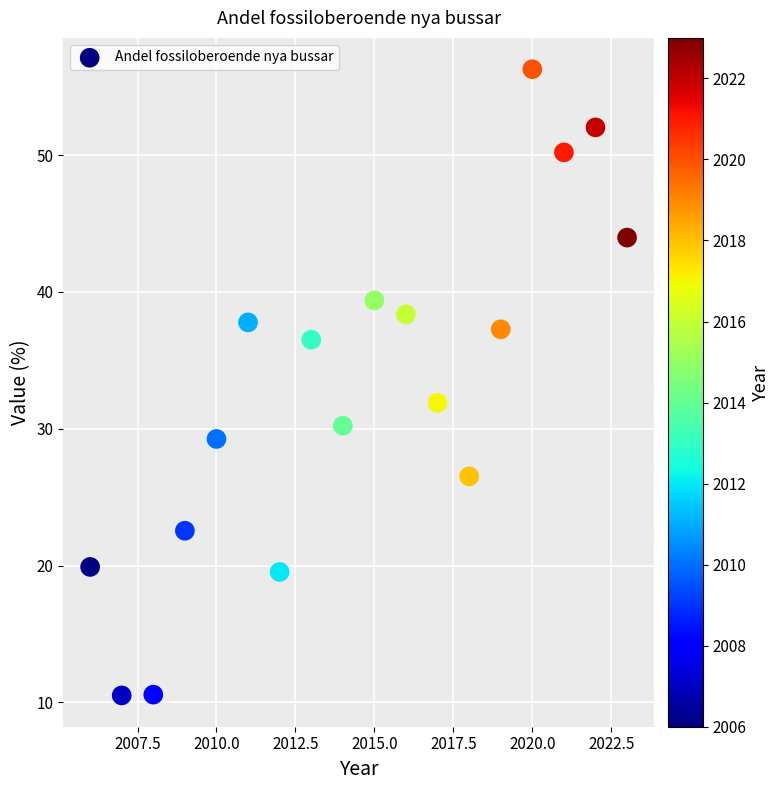

What is the range of X values (max minus min)?

17.0